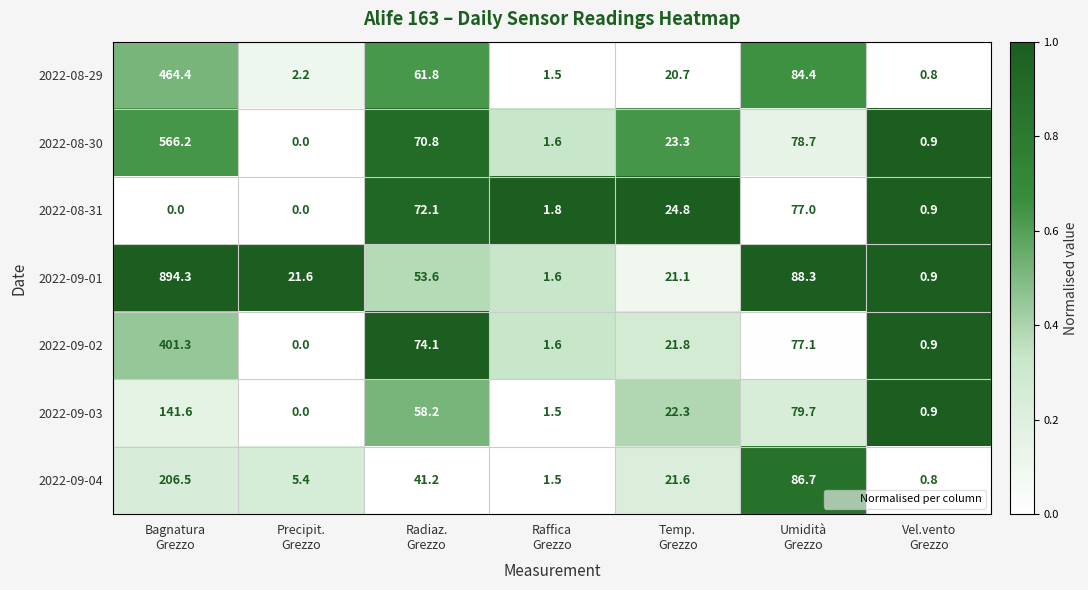

What is the highest value of the 2022-08-31 series?

77.0